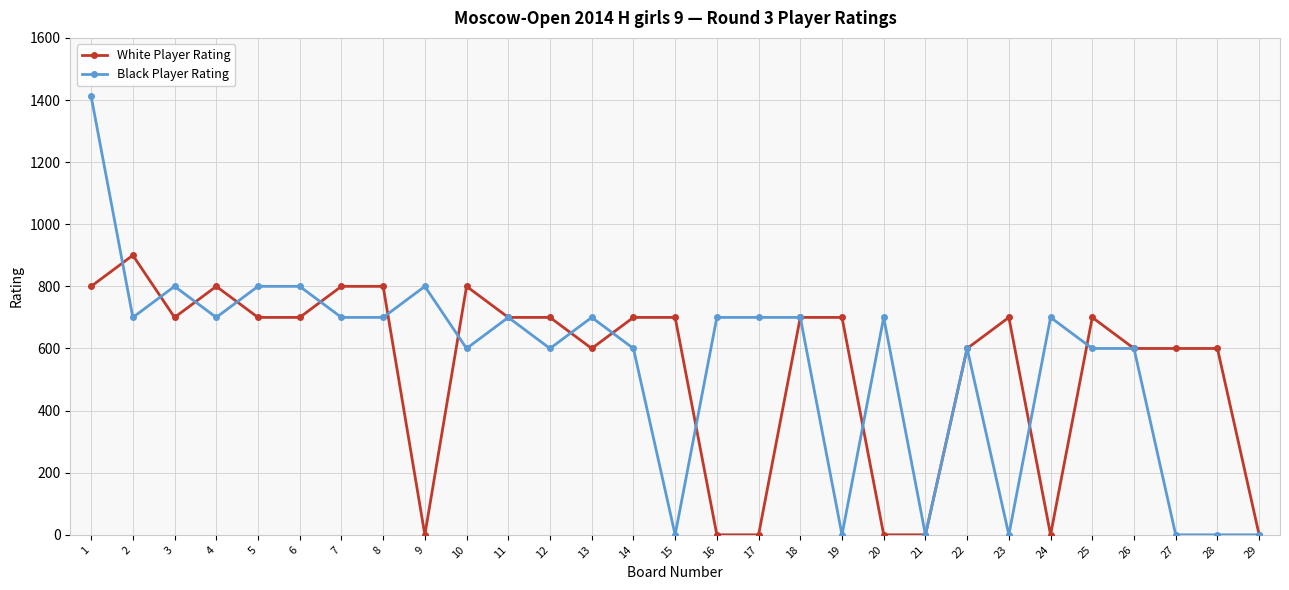

True or false: White Player Rating has a value of 347 at 15.

False